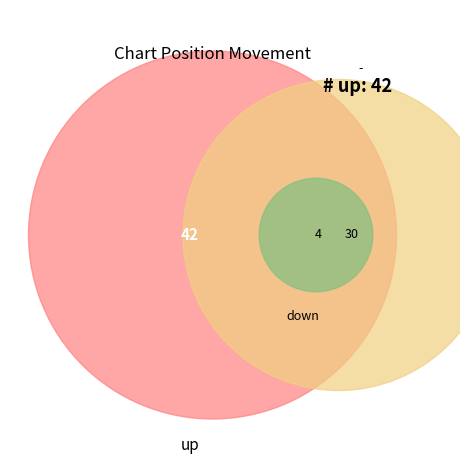

True or false: - accounts for 39% of the total.

True